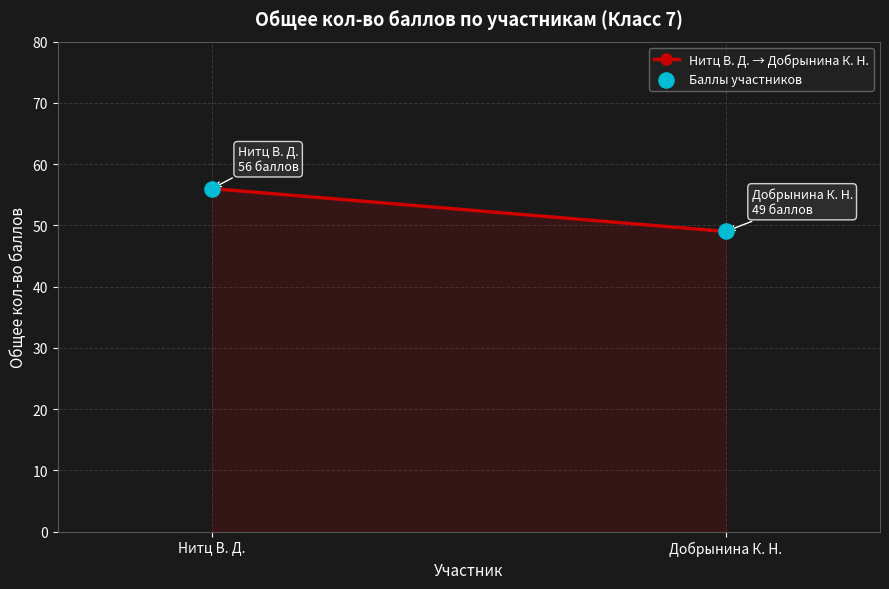

What Y value in the scatter plot is closest to 52?

49